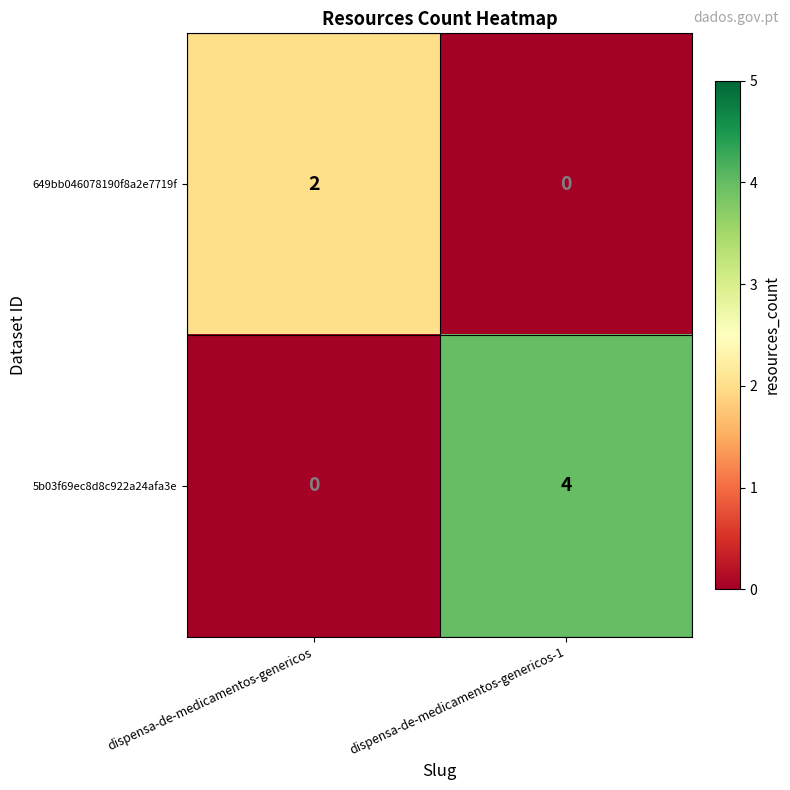

Read the 5b03f69ec8d8c922a24afa3e value at dispensa-de-medicamentos-genericos-1.

4